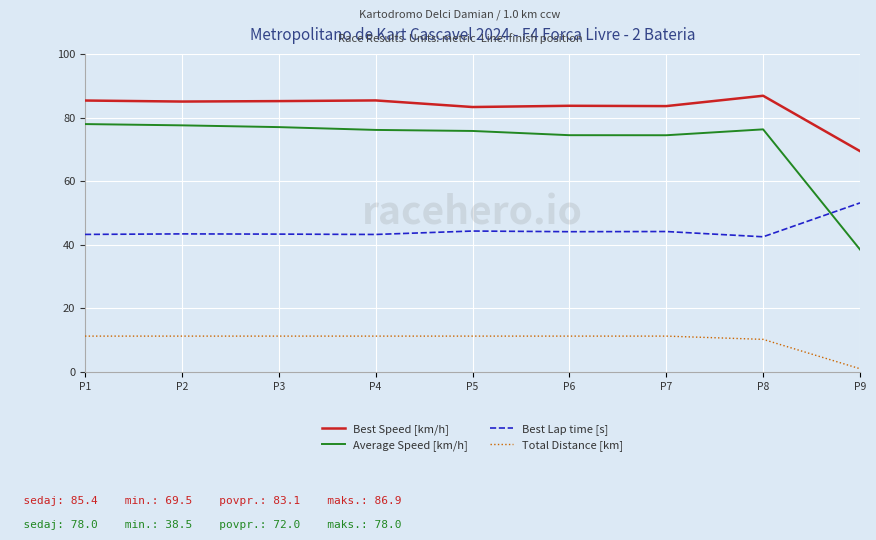

True or false: Total Distance [km] and Best Lap time [s] intersect in this chart.

False